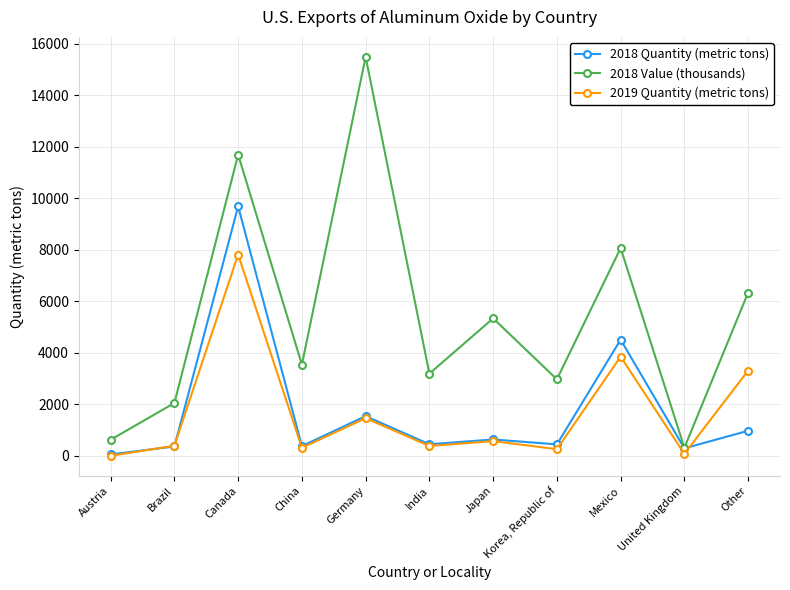

The 2018 Value (thousands) series shows 1500 at Korea, Republic of. True or false?

False